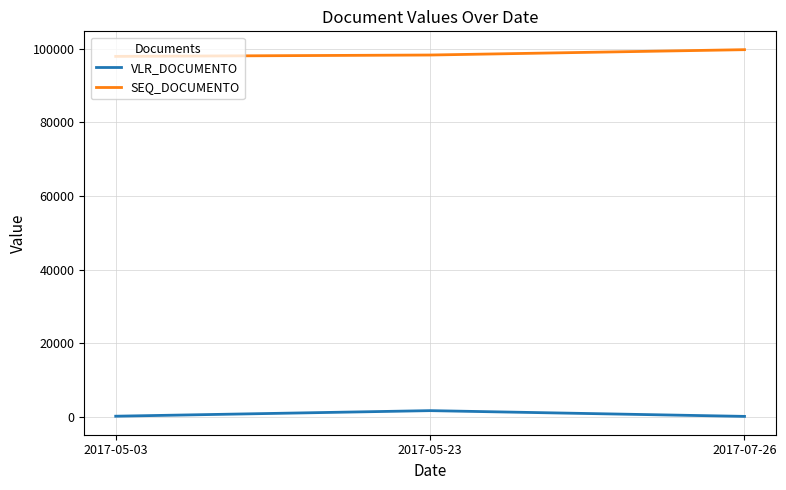

How many values in the VLR_DOCUMENTO series are below 210?

1